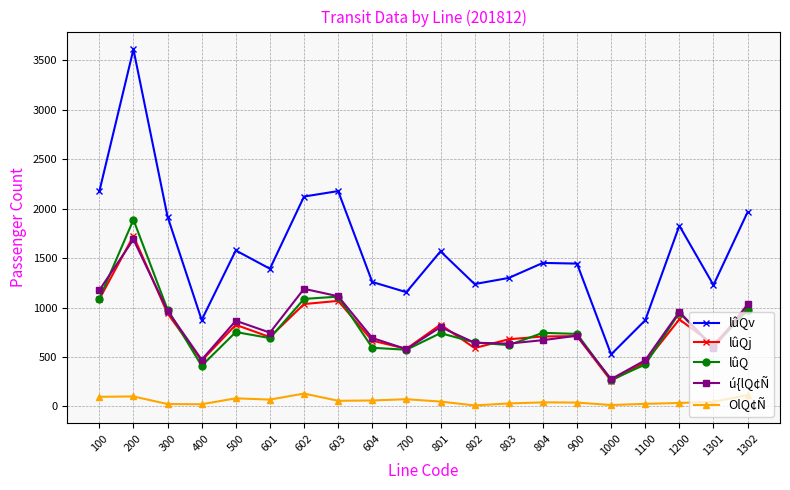

Is the value of lûQv at 500 greater than the value of ú{lQ¢Ñ at 604?

Yes